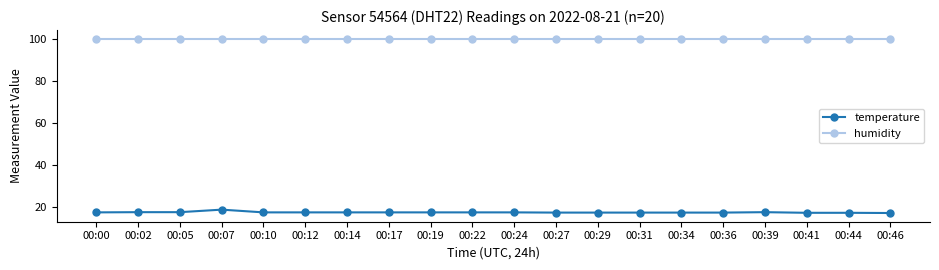

True or false: temperature and humidity cross at least once.

False